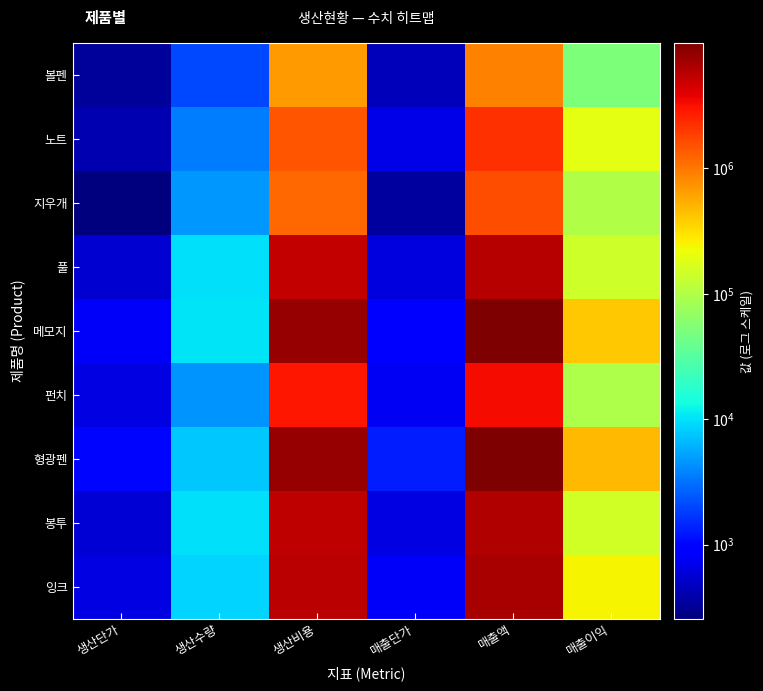

Which has a higher value, 생산비용 or 매출액?

매출액